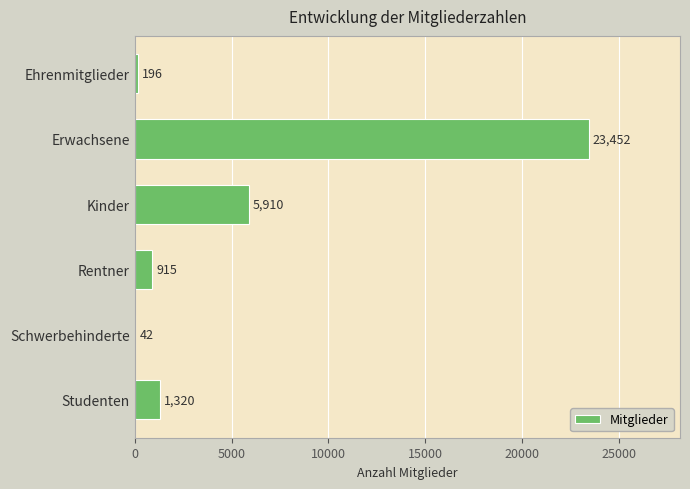

Reading bottom to top, transcribe all the data shown in this chart.

Studenten=1320	Schwerbehinderte=42	Rentner=915	Kinder=5910	Erwachsene=23452	Ehrenmitglieder=196